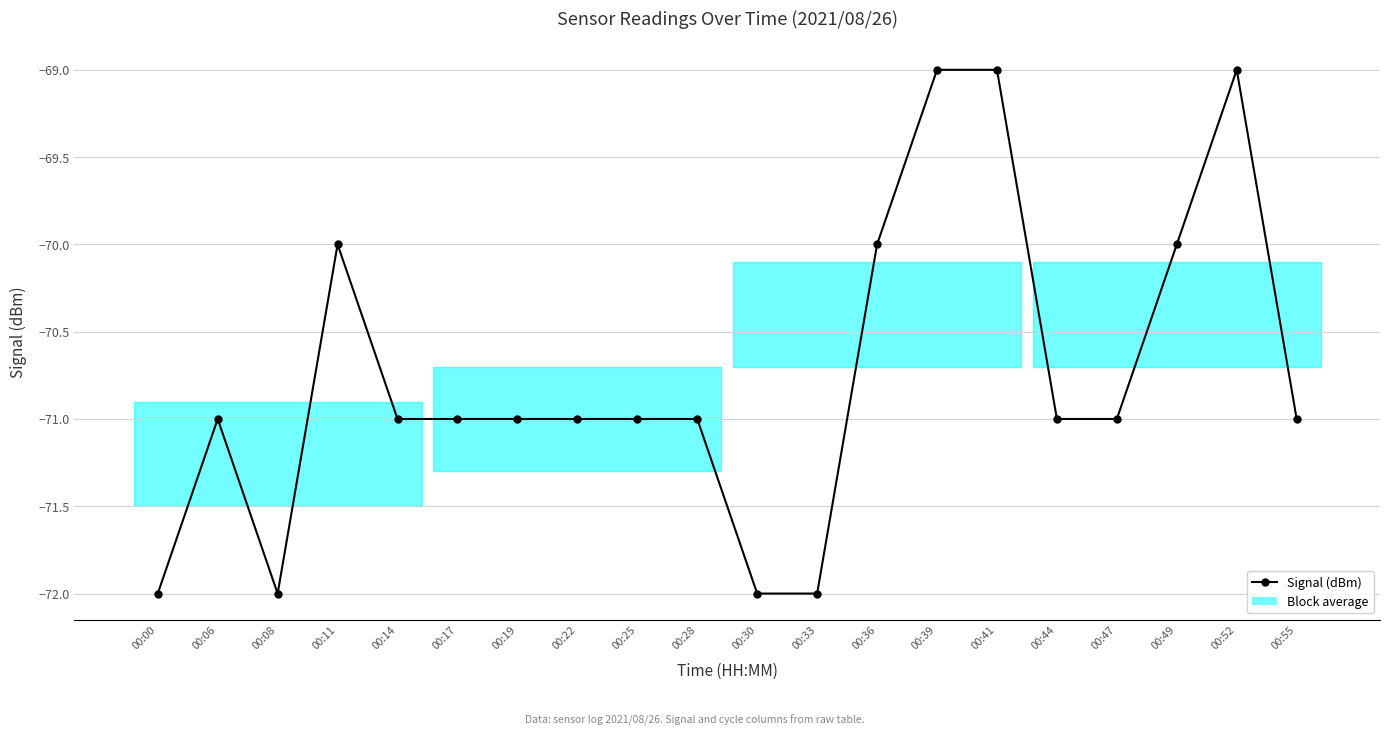

What is the difference between the second highest and second lowest values?

3